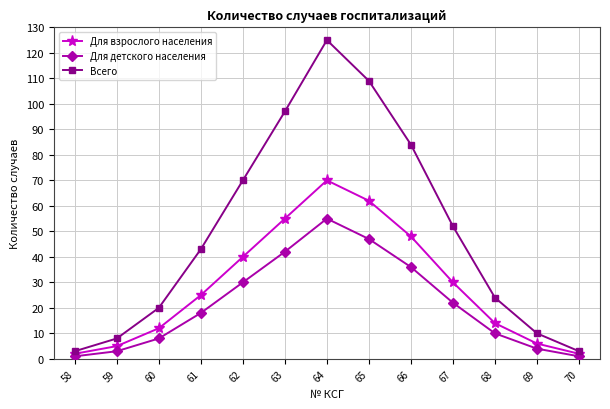

What are all the series names shown in the legend?

Для взрослого населения, Для детского населения, Всего